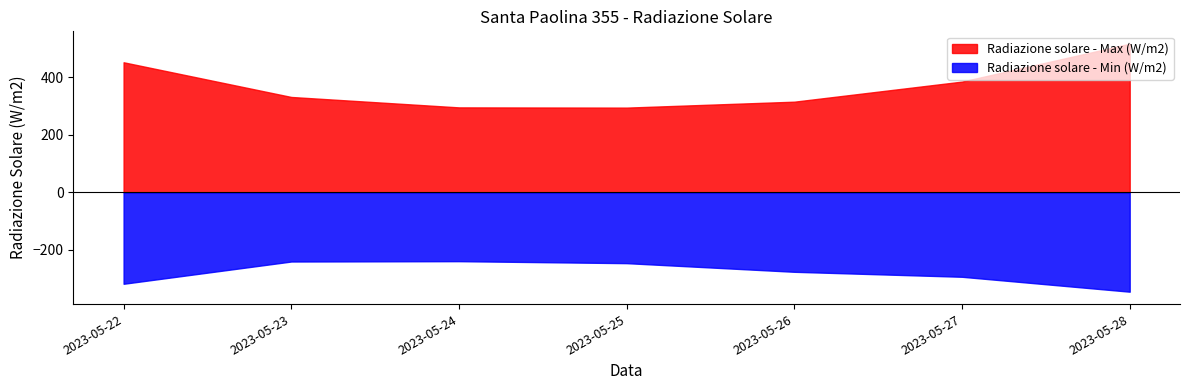

How many data points does each series have?

7